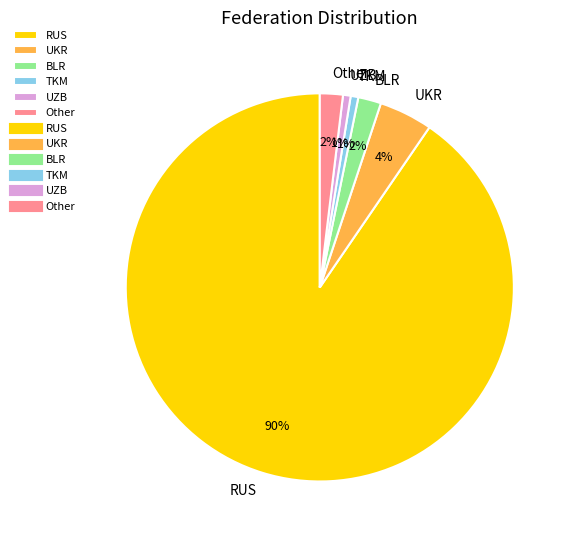

What percentage is the TKM slice, to the nearest percent?

1%